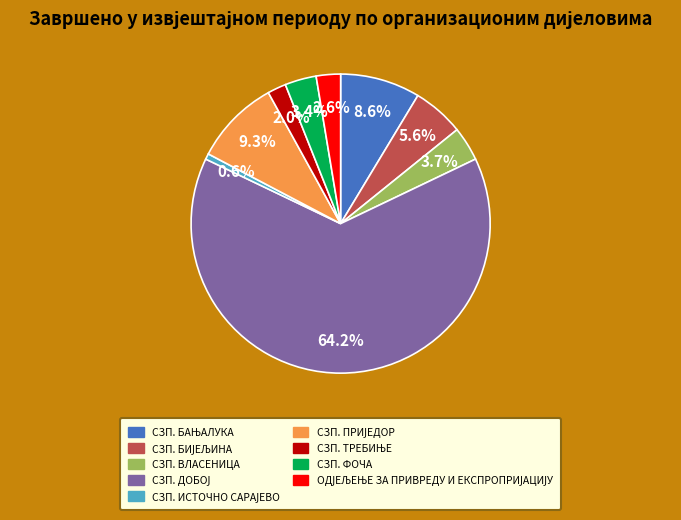

Is there a majority slice in this chart?

Yes